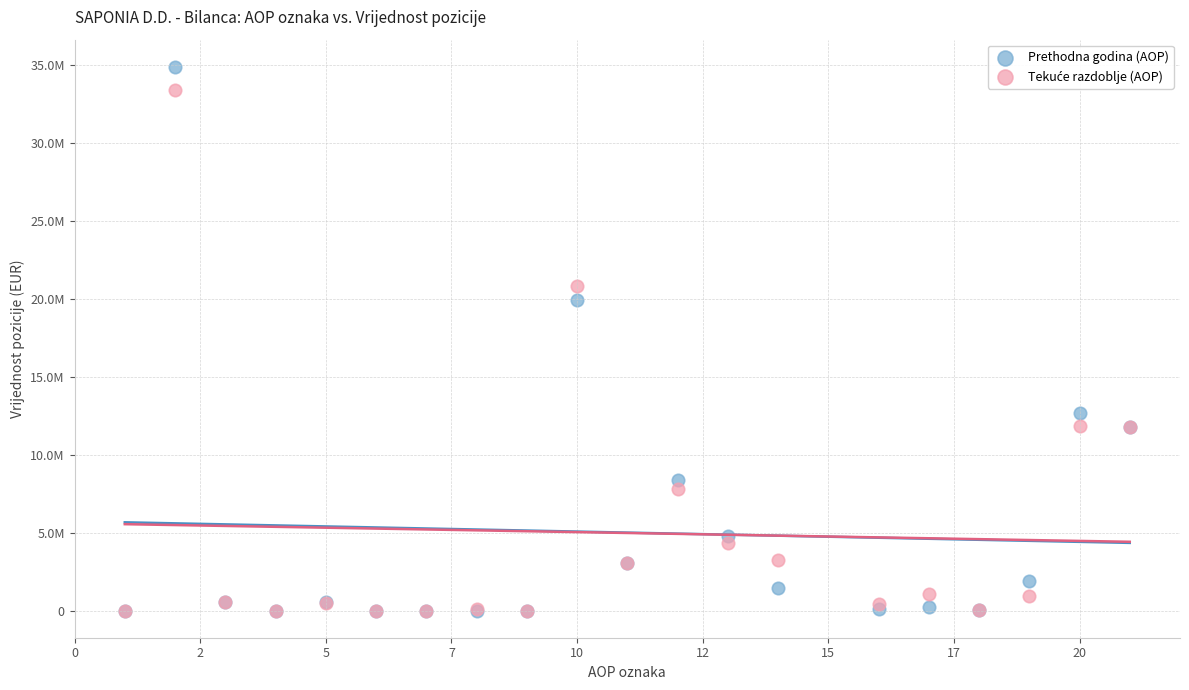

Which series has the largest Y range (max minus min)?

Prethodna godina (AOP)